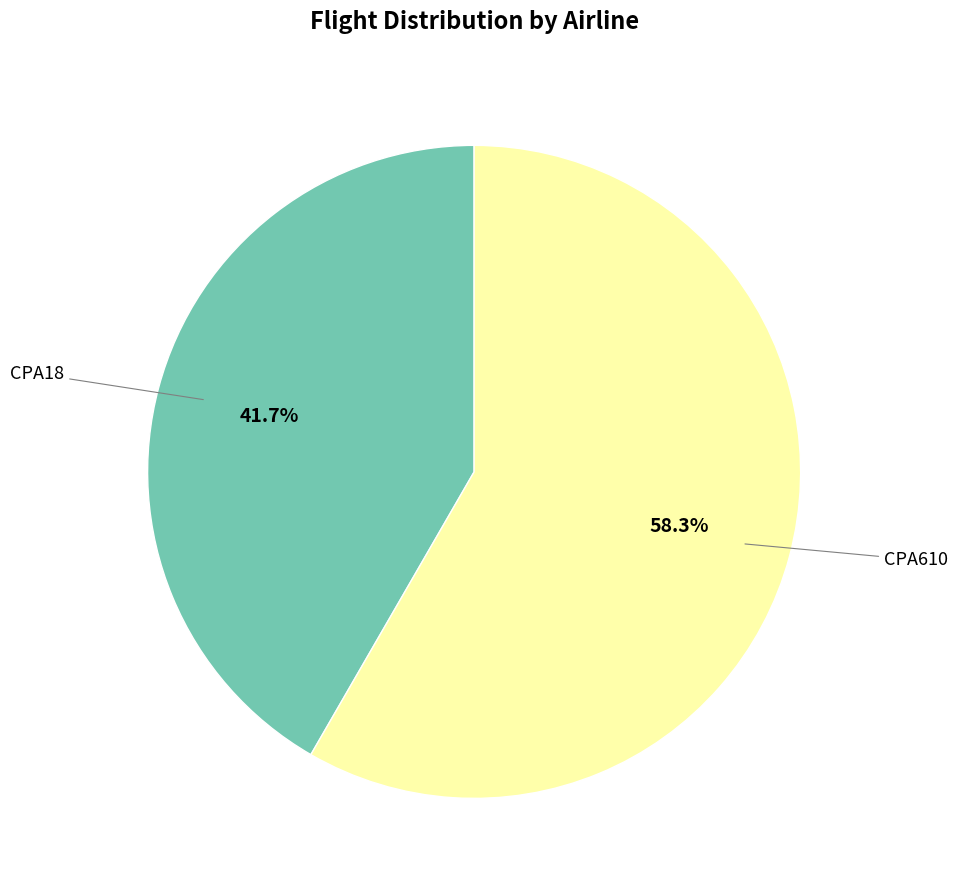

Does any single category account for the majority?

Yes